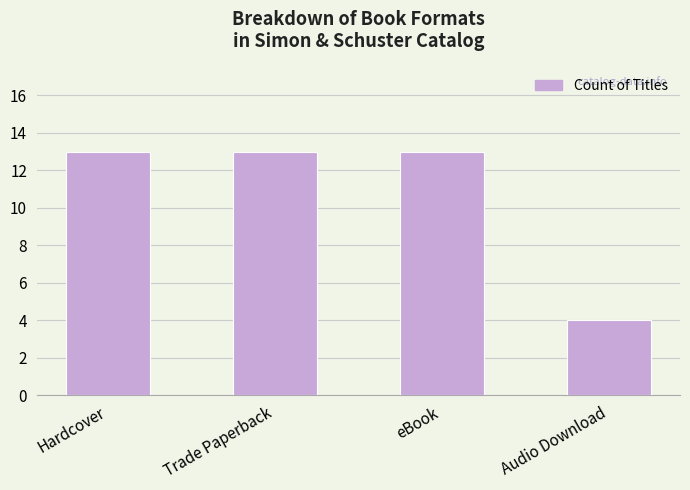

The value at Trade Paperback is 20. True or false?

False